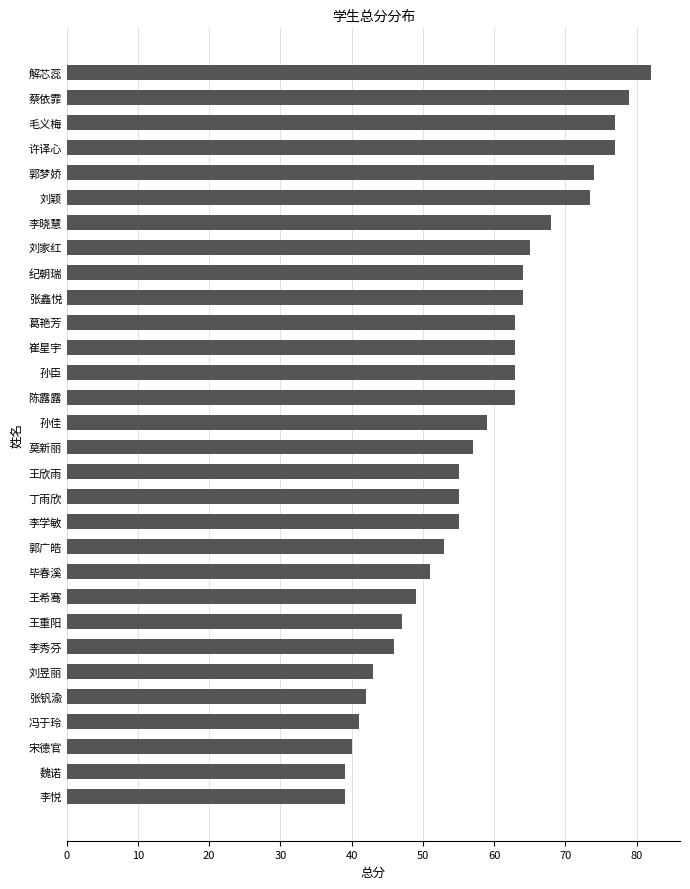

What value does the data have at 王重阳?

47.0